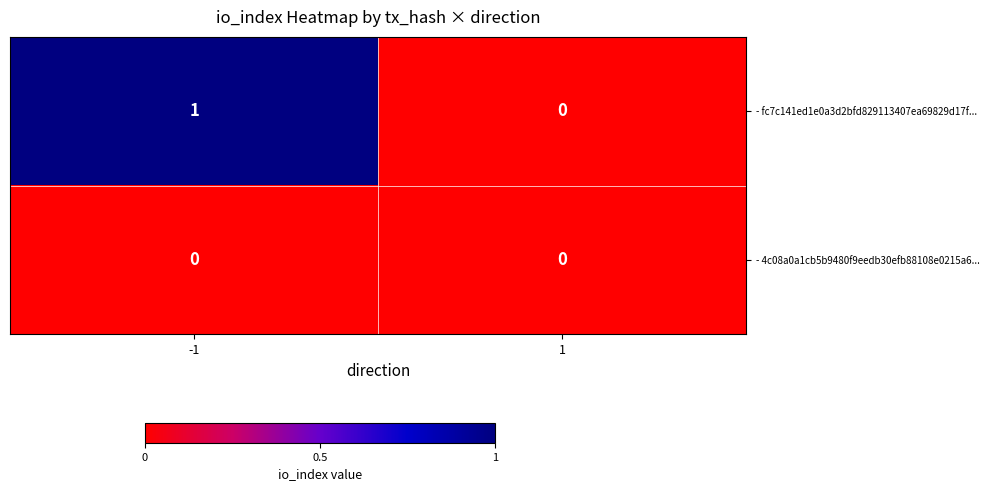

Which series has the largest total across all categories?

- fc7c141ed1e0a3d2bfd829113407ea69829d17f...